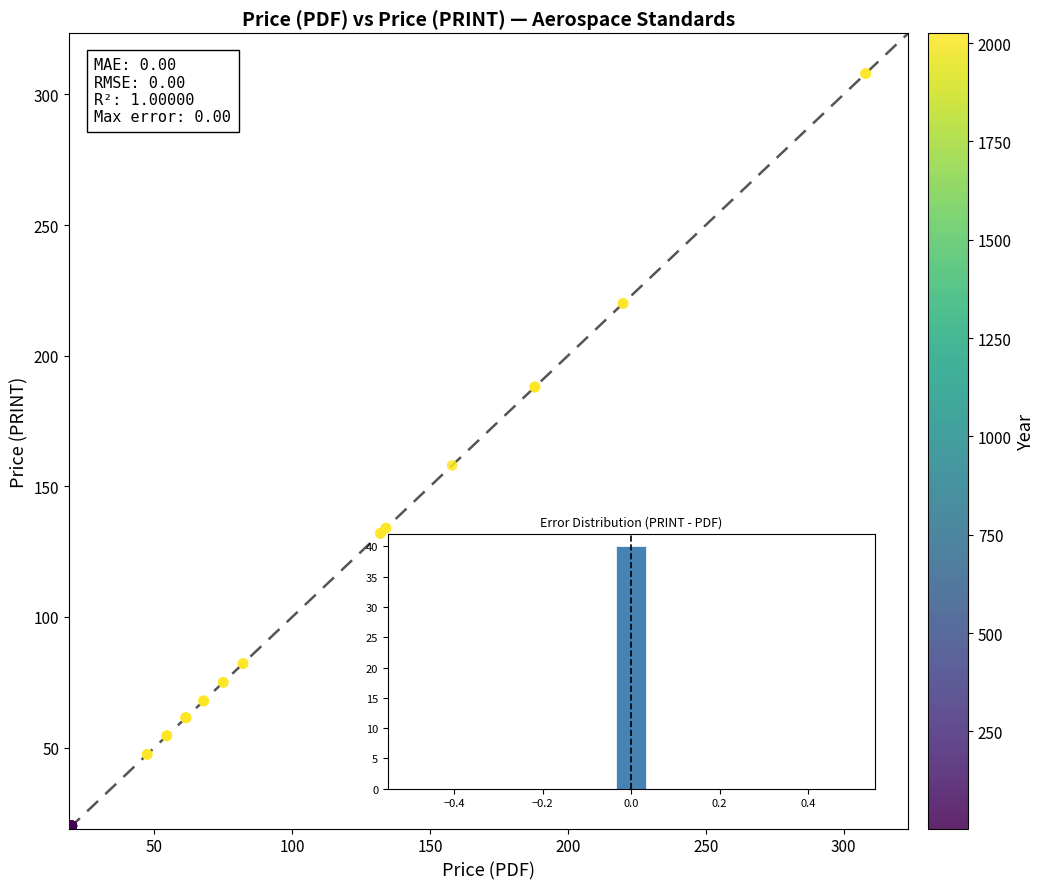

What Y value in the scatter plot is closest to 164?

158.0